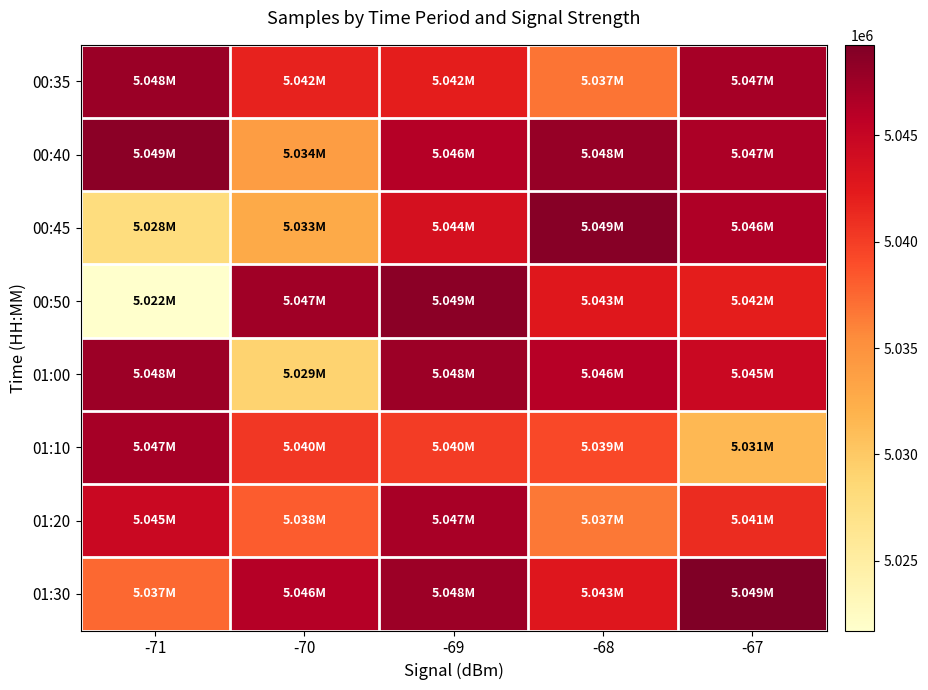

Reading left to right, transcribe all the data shown in this chart.

00:35: -71=5047709	-70=5041805	-69=5042120	-68=5036878	-67=5047016
00:40: -71=5048505	-70=5033918	-69=5046143	-68=5047861	-67=5046766
00:45: -71=5027857	-70=5032722	-69=5043638	-68=5048804	-67=5046483
00:50: -71=5021717	-70=5047408	-69=5048509	-68=5042666	-67=5042125
01:00: -71=5047613	-70=5029128	-69=5047595	-68=5046130	-67=5044686
01:10: -71=5047016	-70=5040391	-69=5040094	-68=5039325	-67=5031445
01:20: -71=5044686	-70=5038090	-69=5046916	-68=5036635	-67=5041169
01:30: -71=5037498	-70=5046143	-69=5047595	-68=5042788	-67=5049258